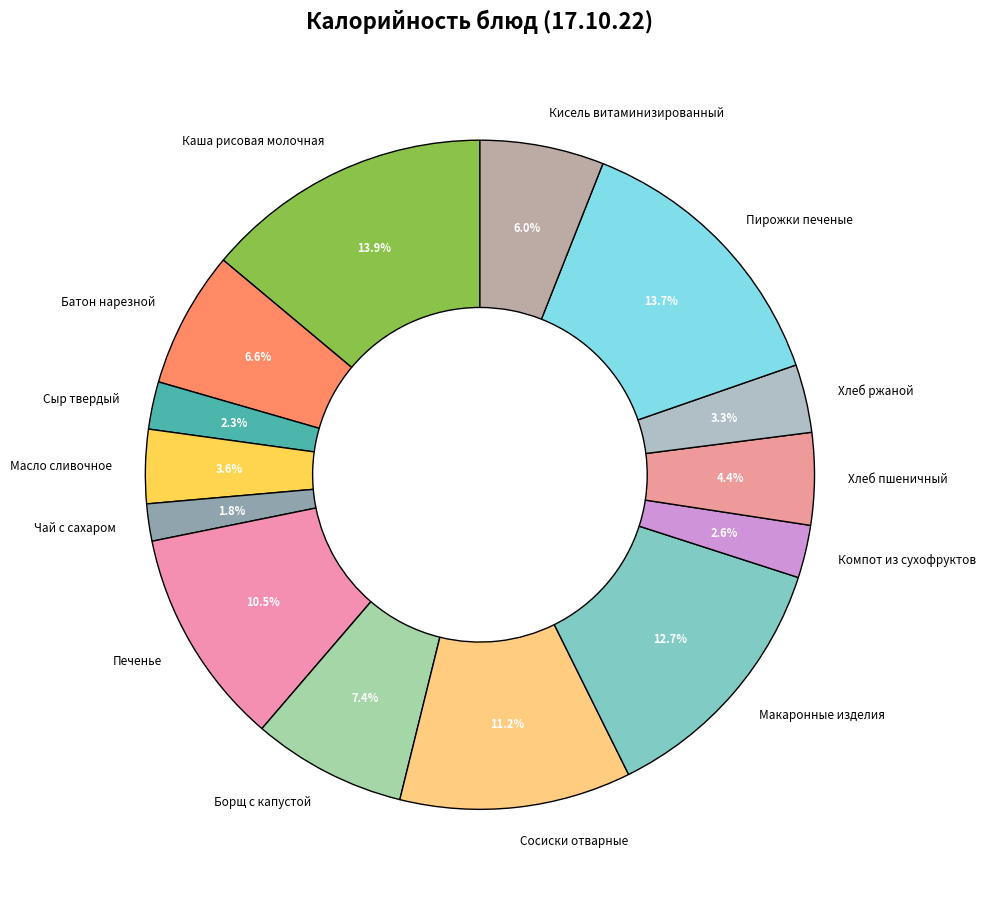

To the nearest percent, what is the combined percentage of Макаронные изделия and Пирожки печеные?

26%